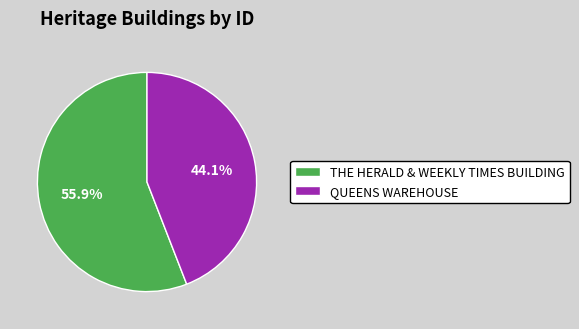

Approximately how many times larger is the value at QUEENS WAREHOUSE compared to THE HERALD & WEEKLY TIMES BUILDING?

0.8